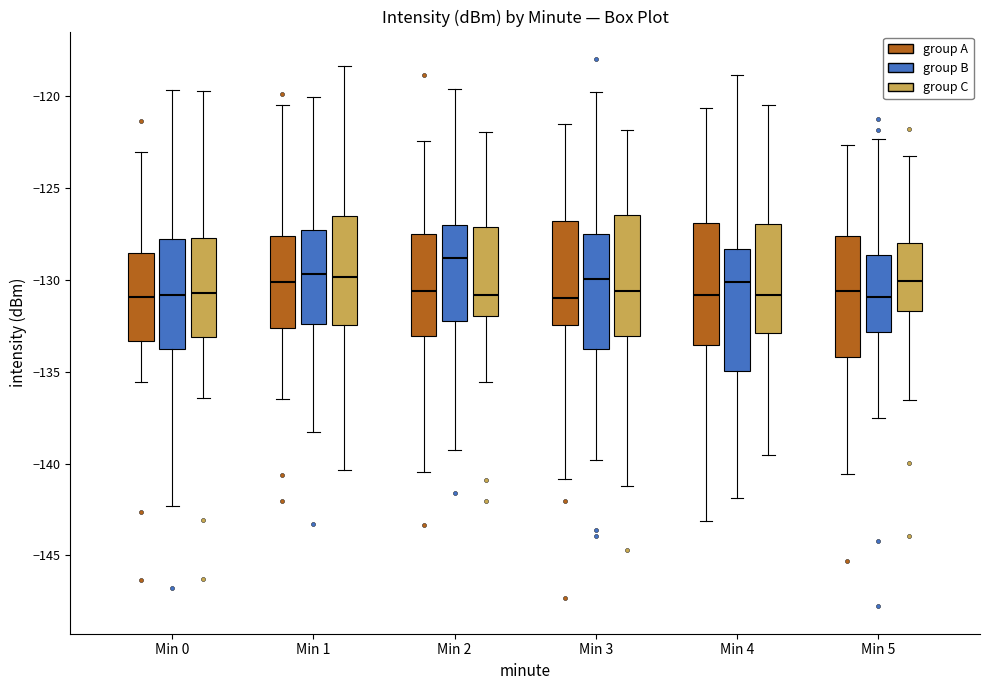

Reading left to right, read every box against the y-axis: the position of its median line, the range the box covers, and the ends of its whiskers. The values are not printed on the chart, so give them approximately, as read against the axis.

Min 0 (group A): median -131.0, box -133.5 to -128.5, whiskers -135.5 to -123.0
Min 0 (group B): median -131.0, box -133.5 to -128.0, whiskers -142.5 to -119.5
Min 0 (group C): median -130.5, box -133.0 to -127.5, whiskers -136.5 to -119.5
Min 1 (group A): median -130.0, box -132.5 to -127.5, whiskers -136.5 to -120.5
Min 1 (group B): median -129.5, box -132.5 to -127.5, whiskers -138.5 to -120.0
Min 1 (group C): median -130.0, box -132.5 to -126.5, whiskers -140.5 to -118.5
Min 2 (group A): median -130.5, box -133.0 to -127.5, whiskers -140.5 to -122.5
Min 2 (group B): median -129.0, box -132.0 to -127.0, whiskers -139.0 to -119.5
Min 2 (group C): median -131.0, box -132.0 to -127.0, whiskers -135.5 to -122.0
Min 3 (group A): median -131.0, box -132.5 to -127.0, whiskers -141.0 to -121.5
Min 3 (group B): median -130.0, box -134.0 to -127.5, whiskers -140.0 to -120.0
Min 3 (group C): median -130.5, box -133.0 to -126.5, whiskers -141.0 to -122.0
Min 4 (group A): median -131.0, box -133.5 to -127.0, whiskers -143.0 to -120.5
Min 4 (group B): median -130.0, box -135.0 to -128.5, whiskers -142.0 to -119.0
Min 4 (group C): median -131.0, box -133.0 to -127.0, whiskers -139.5 to -120.5
Min 5 (group A): median -130.5, box -134.0 to -127.5, whiskers -140.5 to -122.5
Min 5 (group B): median -131.0, box -133.0 to -128.5, whiskers -137.5 to -122.5
Min 5 (group C): median -130.0, box -131.5 to -128.0, whiskers -136.5 to -123.5